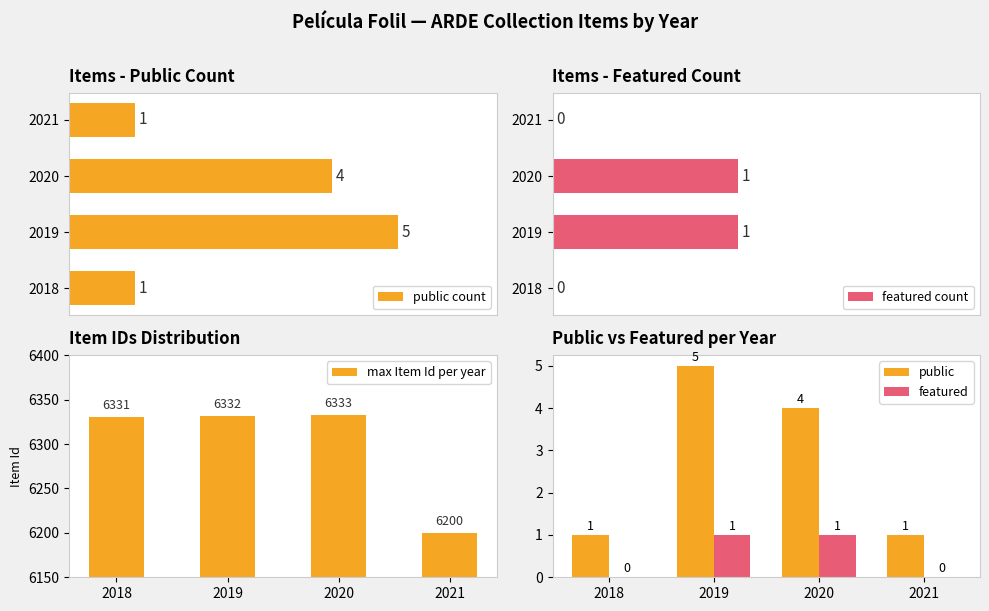

The public series shows 4 at 2020. True or false?

True